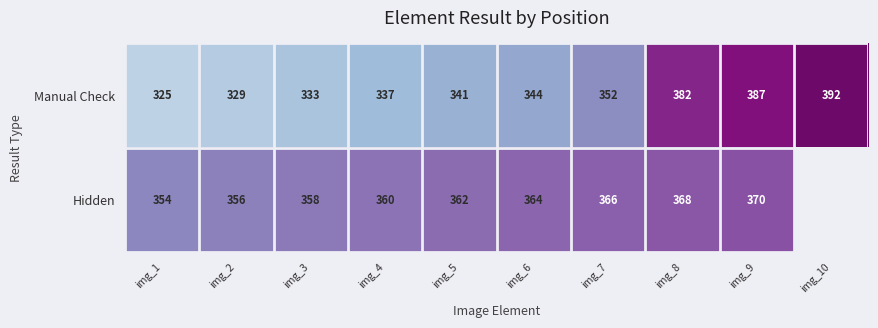

The value of Manual Check at img_3 is 333. True or false?

True